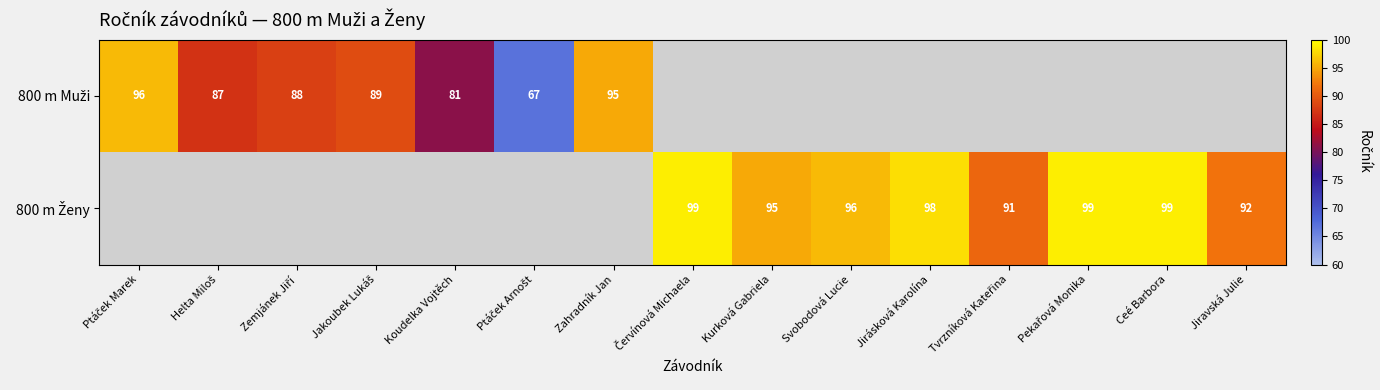

What is the minimum value for 800 m Muži?

67.0